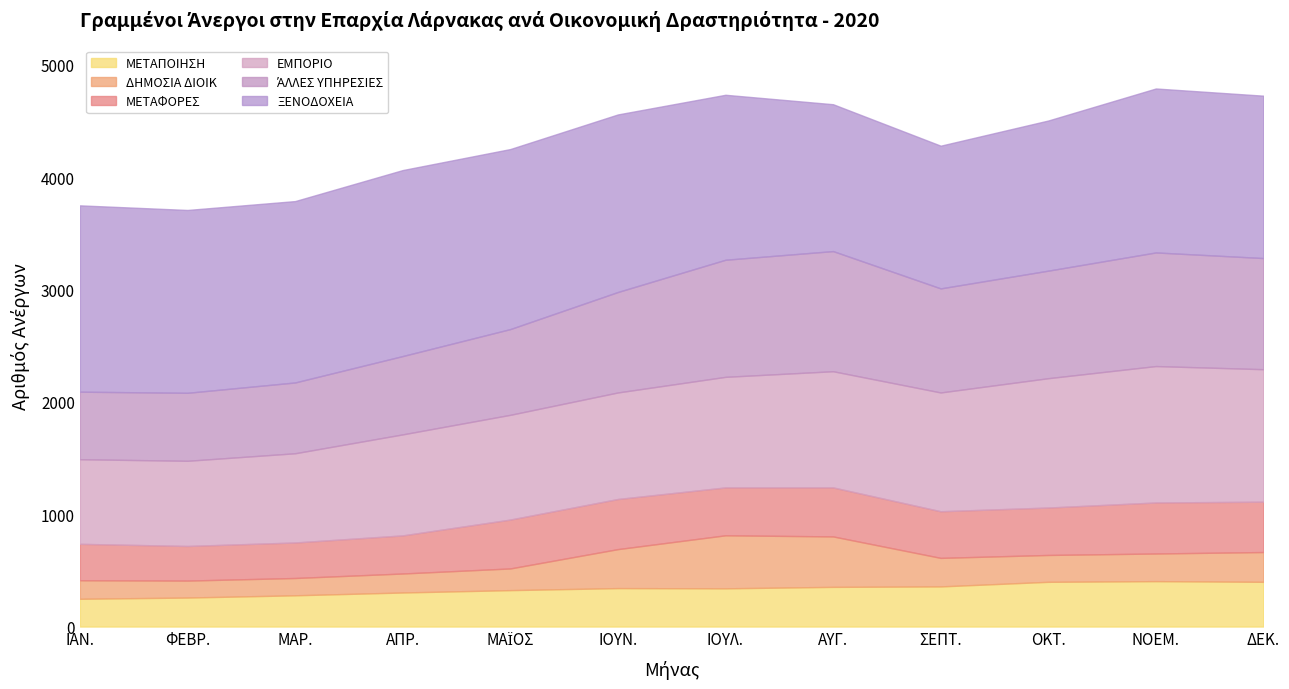

What is the difference between the second highest and minimum values in the ΆΛΛΕΣ ΥΠΗΡΕΣΙΕΣ series?

441